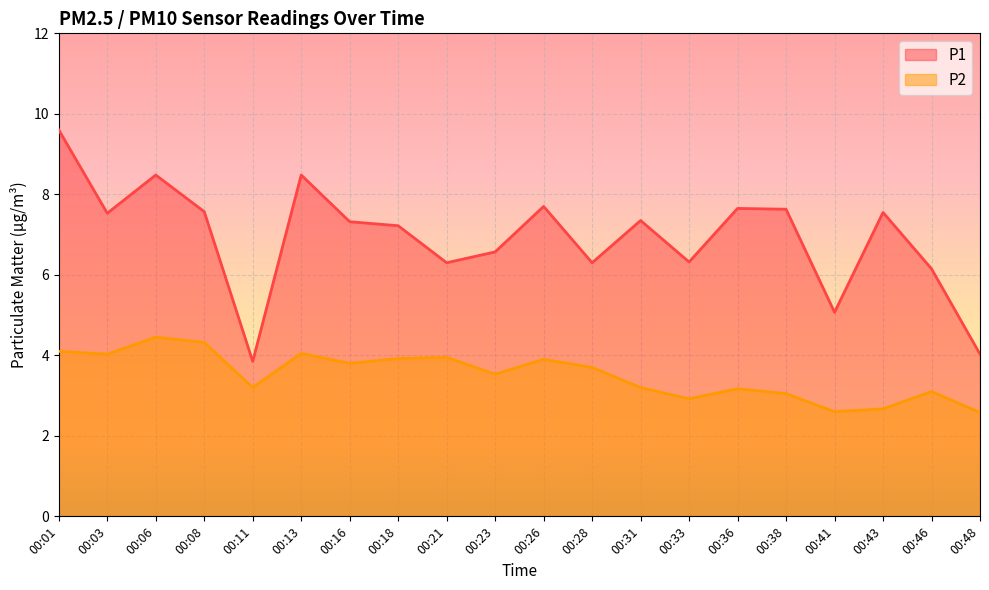

Between 00:11 and 00:48, which series saw the biggest shift?

P2